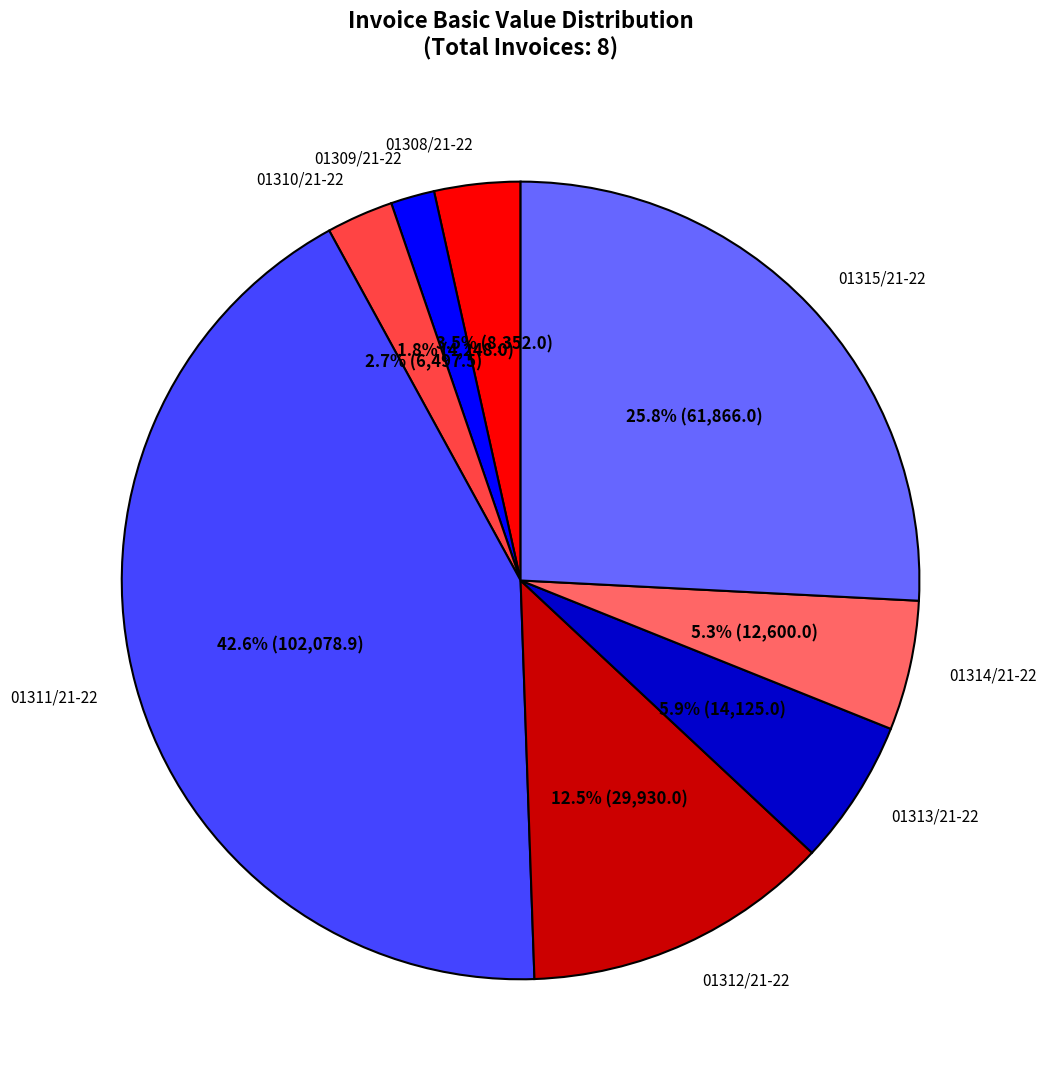

To the nearest percent, what portion does 01311/21-22 represent?

43%